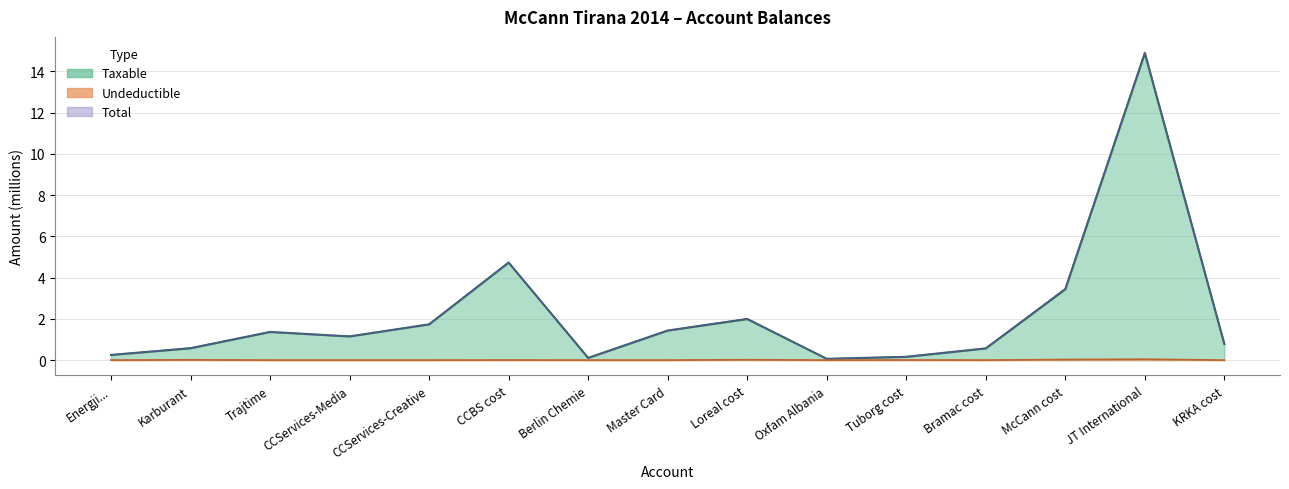

What is the label of the 8th point from the left?

Master Card